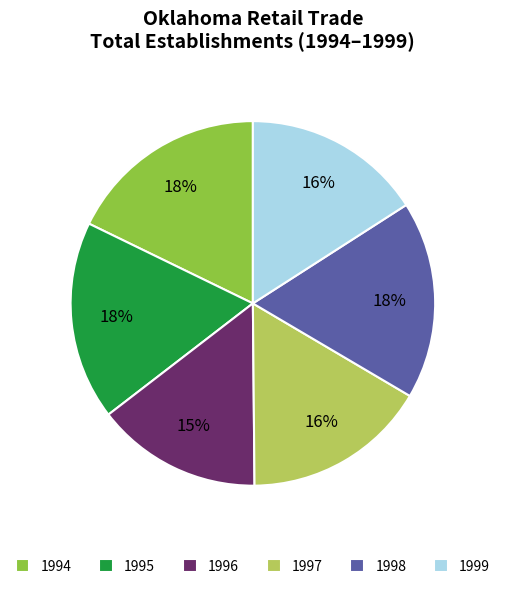

To the nearest percent, what is the combined percentage of 1997 and 1994?

34%